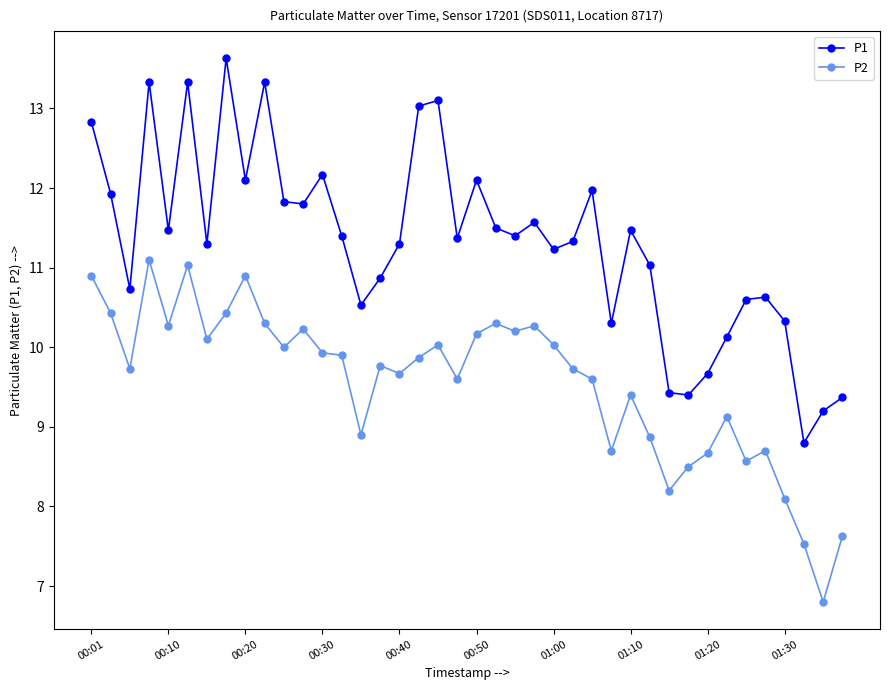

Count the number of data series in this chart.

2